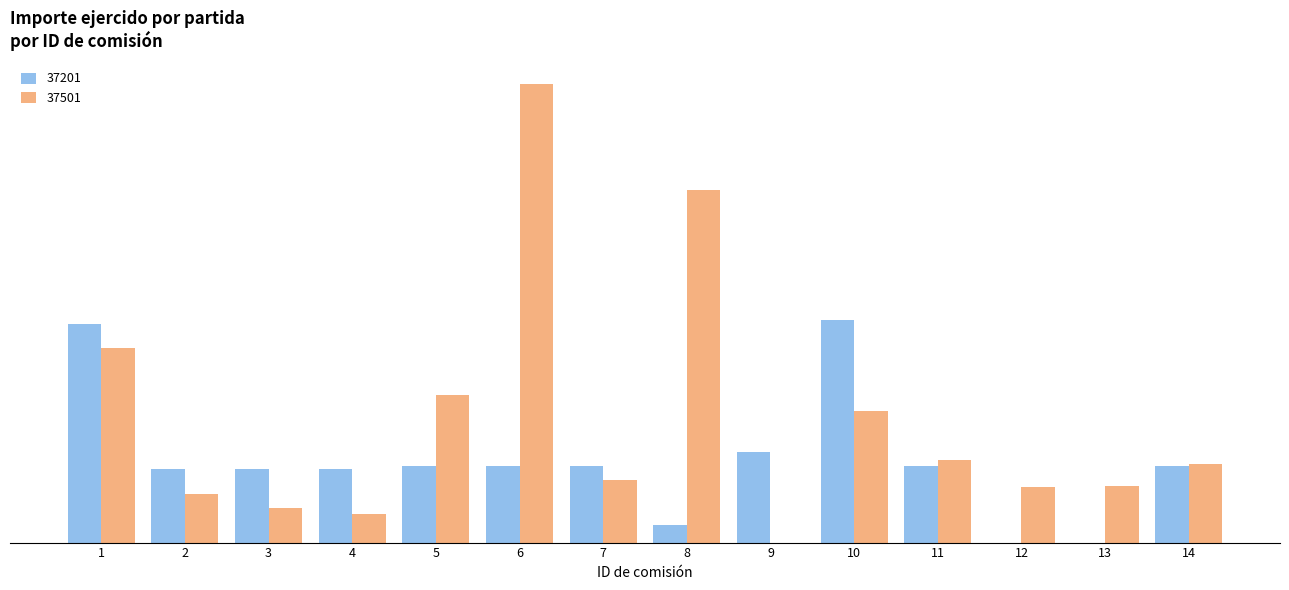

Are the bars horizontal?

No